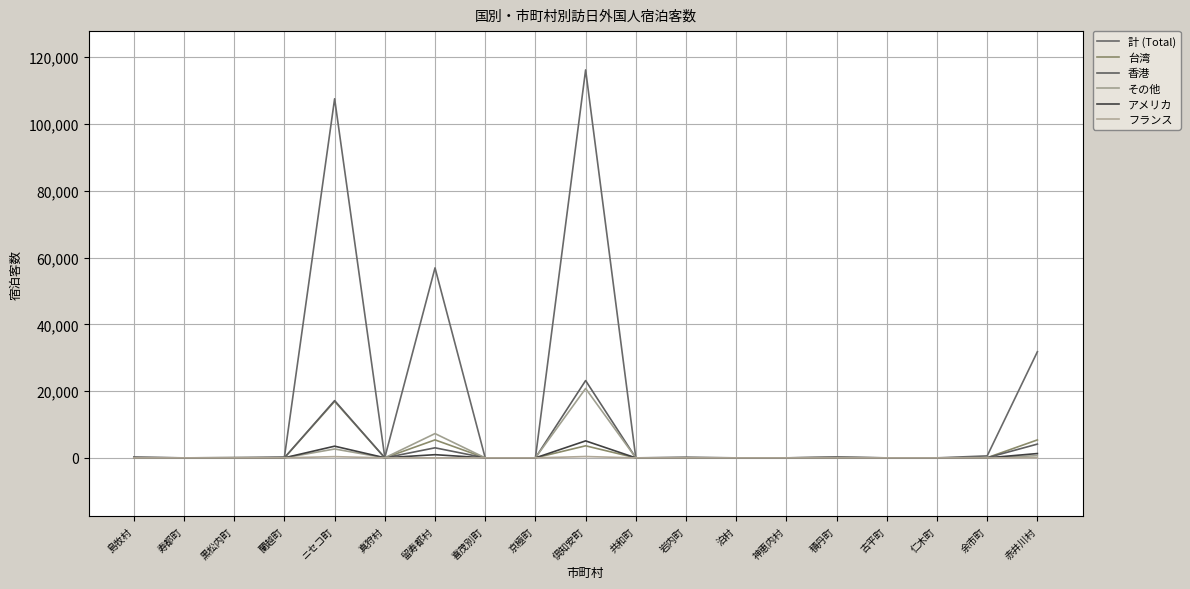

What are all the series names shown in the legend?

計 (Total), 台湾, 香港, その他, アメリカ, フランス